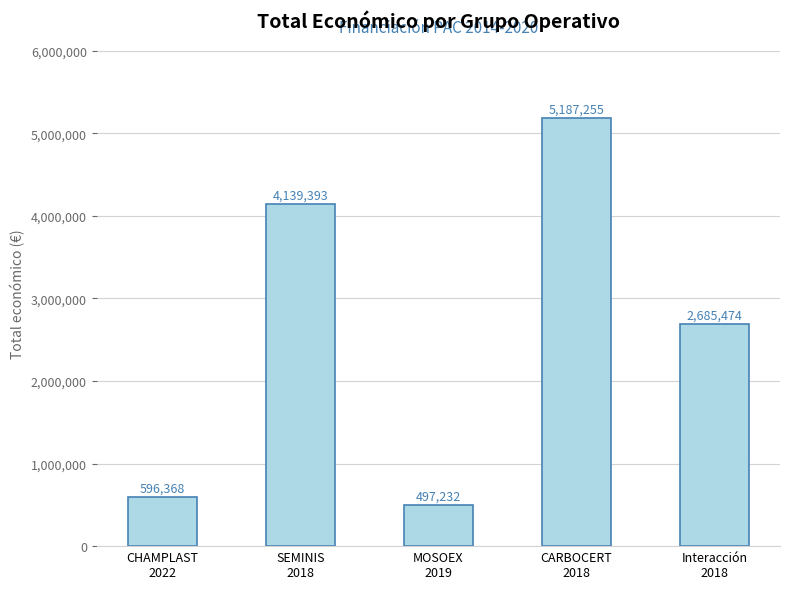

What is the label of the 3rd bar from the right?

MOSOEX
2019